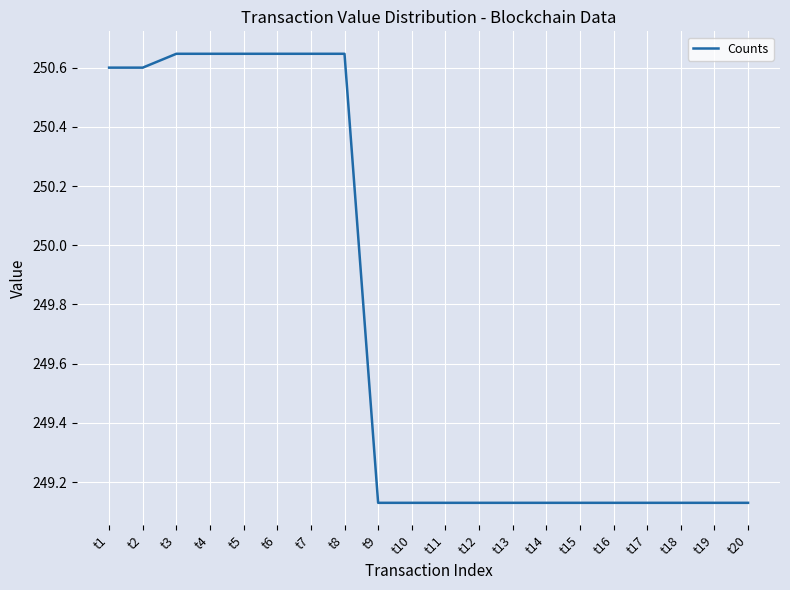

What is the sum of all values?

4994.6